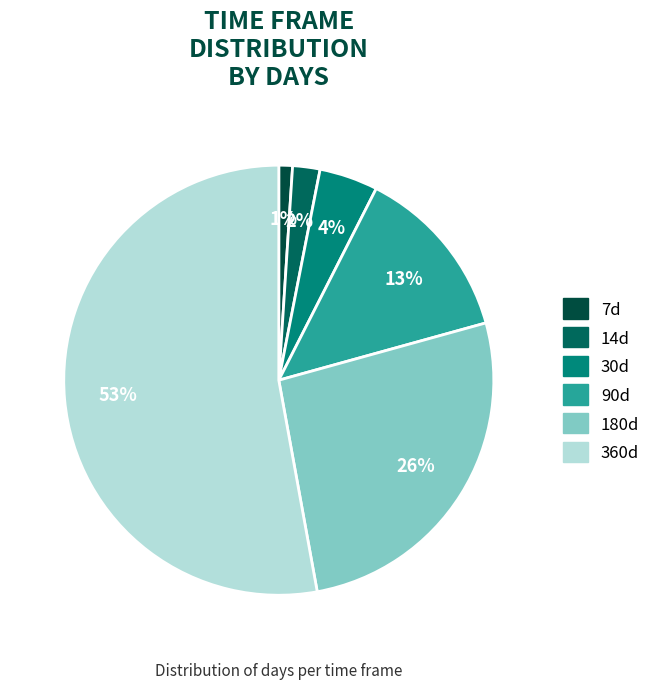

Count the number of slices in the pie.

6